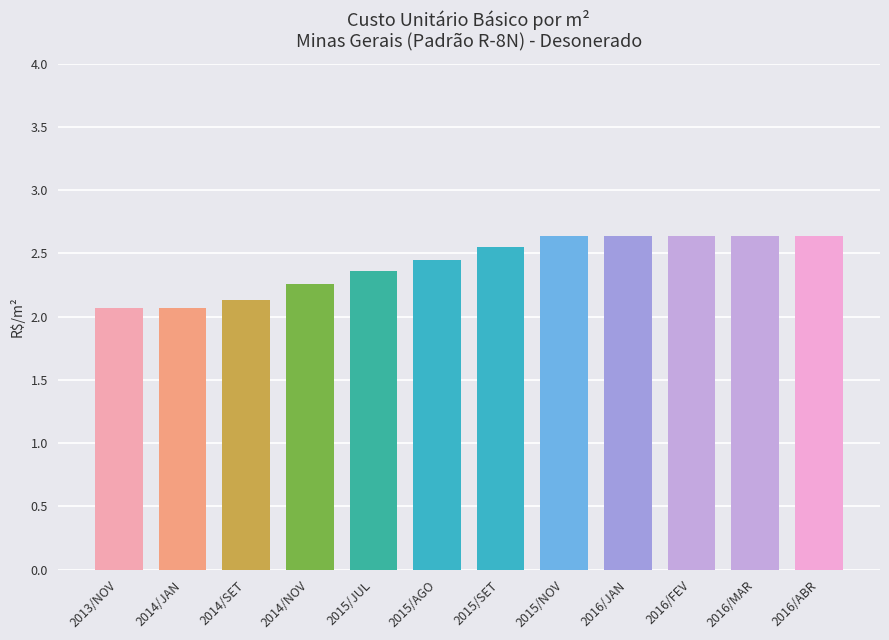

What is the change in value from 2013/NOV to 2014/NOV?

+0.2